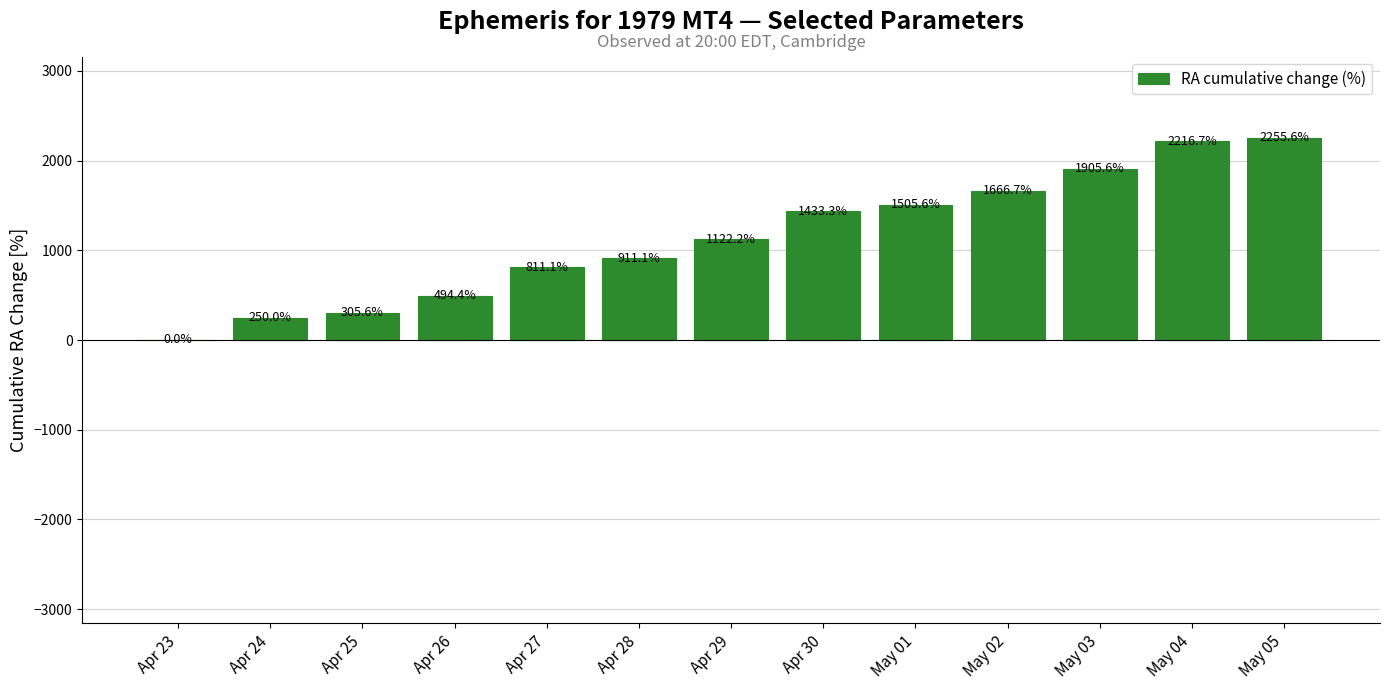

Read the value at Apr 26.

494.4